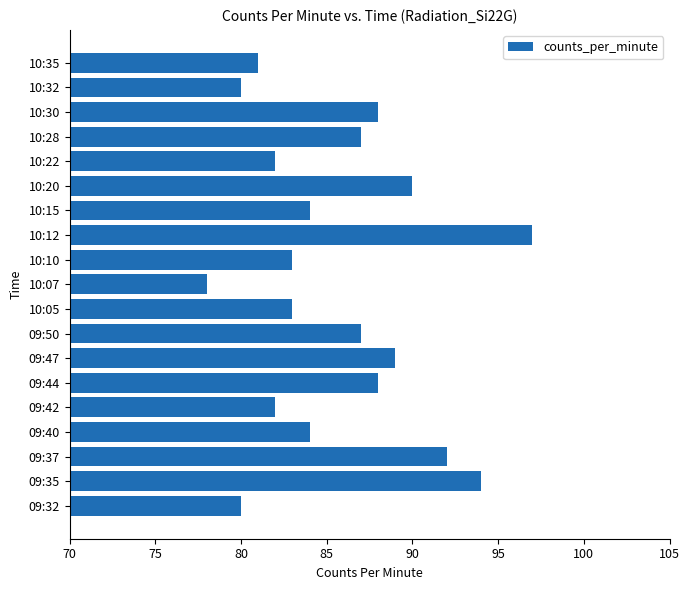

True or false: the data shows 80 at 10:32.

True